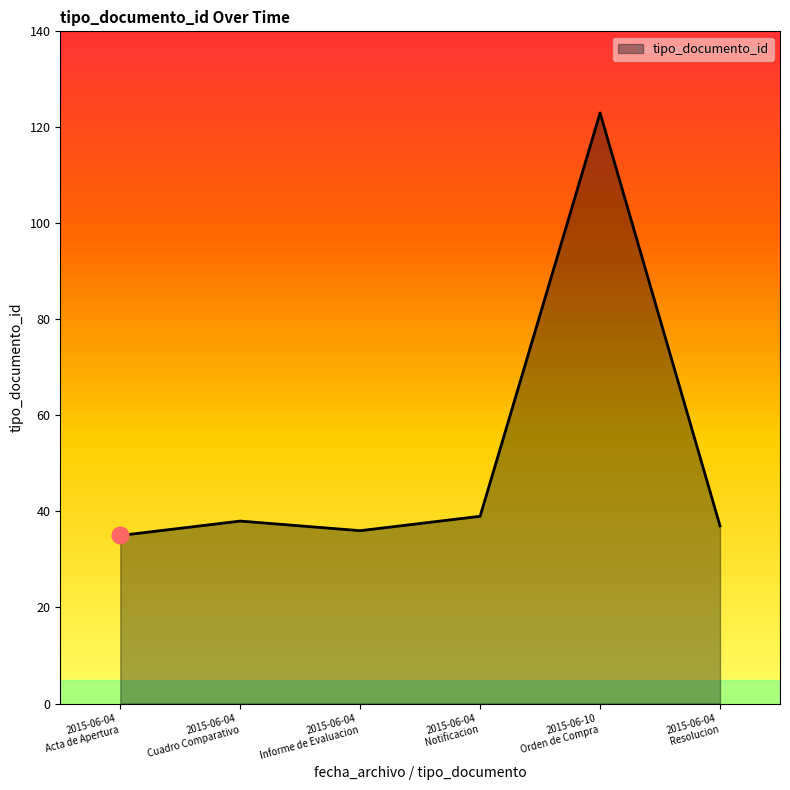

What is the sum of all values?

308